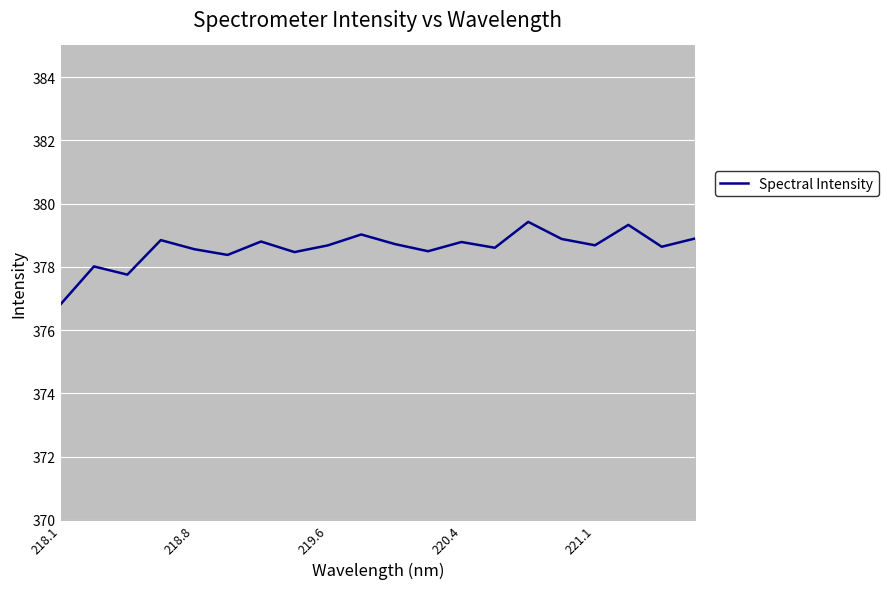

How many interior local peaks (higher than both neighbors) does the data have?

7